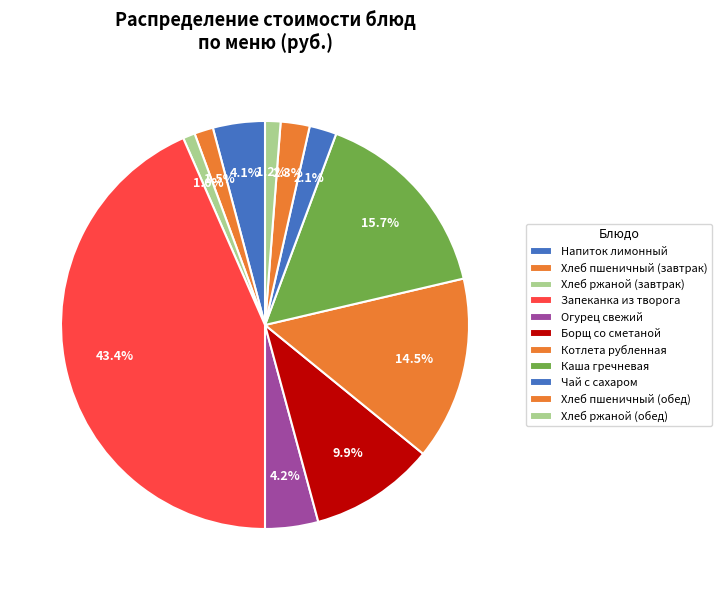

To the nearest percent, what is the combined percentage of Котлета рубленная and Огурец свежий?

19%